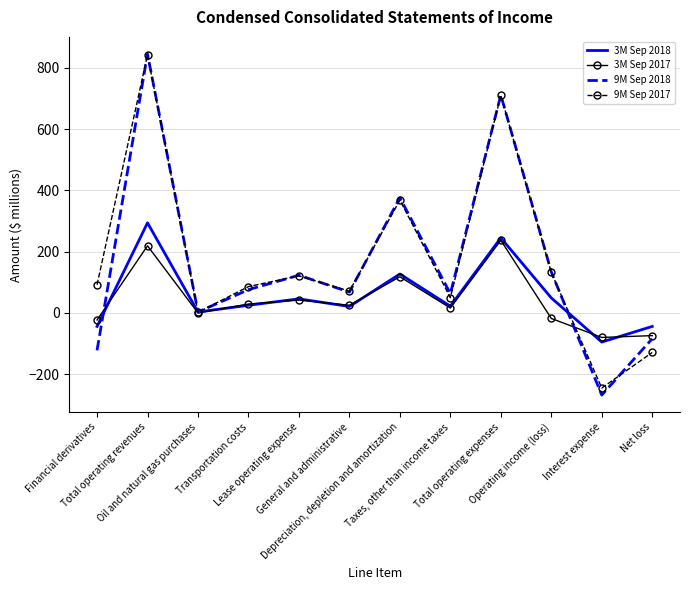

In 9M Sep 2017, how many points are lower than both neighbors (excluding endpoints)?

4